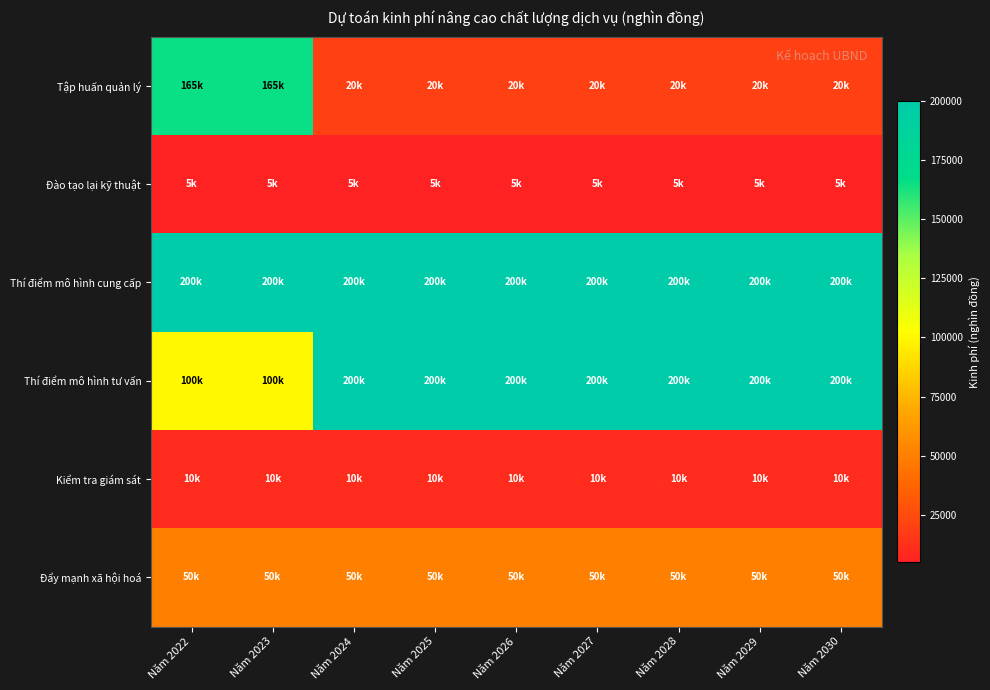

Which has a higher value, Năm 2026 or Năm 2025?

Năm 2026